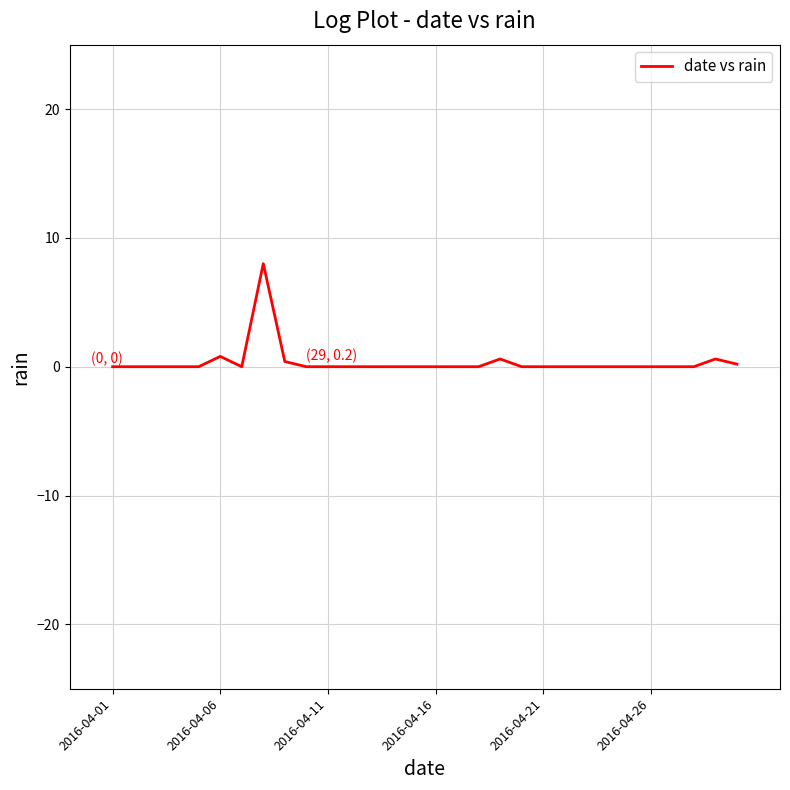

What is the greatest value displayed?

8.0